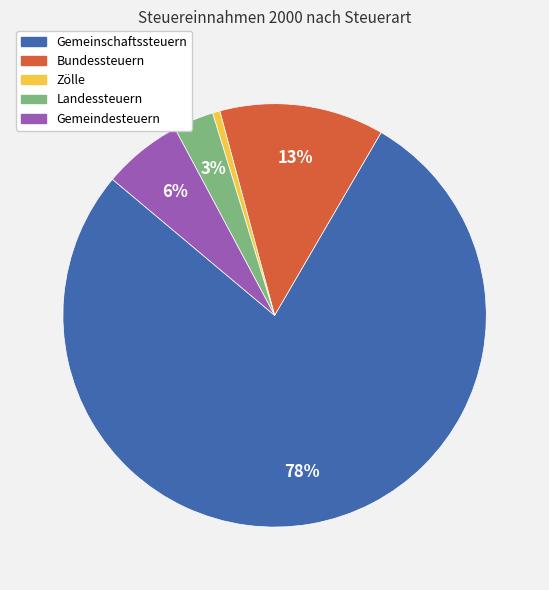

Rank the categories by value from lowest to highest.

Zölle, Landessteuern, Gemeindesteuern, Bundessteuern, Gemeinschaftssteuern